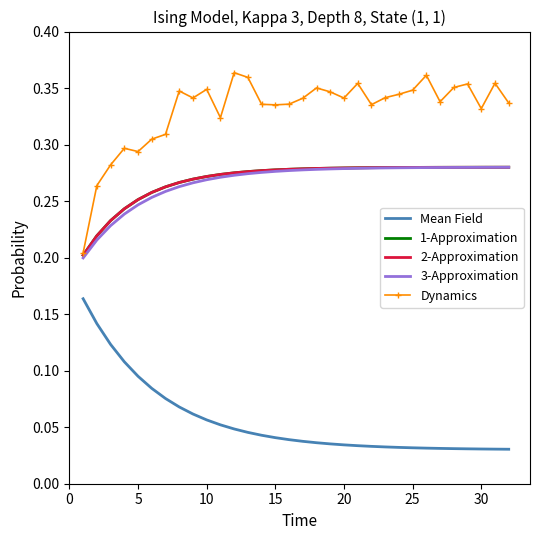

Reading left to right, what are all the values shown in this chart?

Mean Field: 0.2	0.1	0.1	0.1	0.1	0.1	0.1	0.1	0.1	0.1	0.1	0.0	0.0	0.0	0.0	0.0	0.0	0.0	0.0	0.0	0.0	0.0	0.0	0.0	0.0	0.0	0.0	0.0	0.0	0.0	0.0	0.0
1-Approximation: 0.2	0.2	0.2	0.2	0.3	0.3	0.3	0.3	0.3	0.3	0.3	0.3	0.3	0.3	0.3	0.3	0.3	0.3	0.3	0.3	0.3	0.3	0.3	0.3	0.3	0.3	0.3	0.3	0.3	0.3	0.3	0.3
2-Approximation: 0.2	0.2	0.2	0.2	0.3	0.3	0.3	0.3	0.3	0.3	0.3	0.3	0.3	0.3	0.3	0.3	0.3	0.3	0.3	0.3	0.3	0.3	0.3	0.3	0.3	0.3	0.3	0.3	0.3	0.3	0.3	0.3
3-Approximation: 0.2	0.2	0.2	0.2	0.2	0.3	0.3	0.3	0.3	0.3	0.3	0.3	0.3	0.3	0.3	0.3	0.3	0.3	0.3	0.3	0.3	0.3	0.3	0.3	0.3	0.3	0.3	0.3	0.3	0.3	0.3	0.3
Dynamics: 0.2	0.3	0.3	0.3	0.3	0.3	0.3	0.3	0.3	0.3	0.3	0.4	0.4	0.3	0.3	0.3	0.3	0.4	0.3	0.3	0.4	0.3	0.3	0.3	0.3	0.4	0.3	0.4	0.4	0.3	0.4	0.3